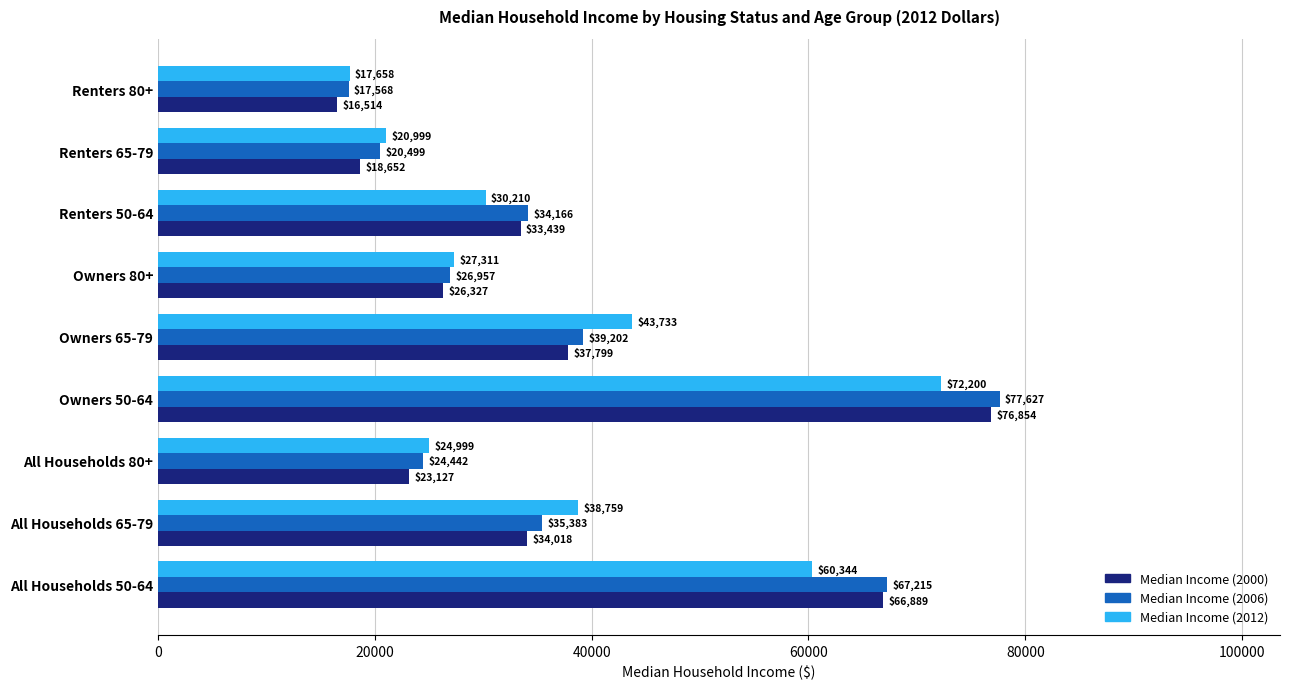

What value does the Median Income (2012) series have at Renters 65-79?

20999.0